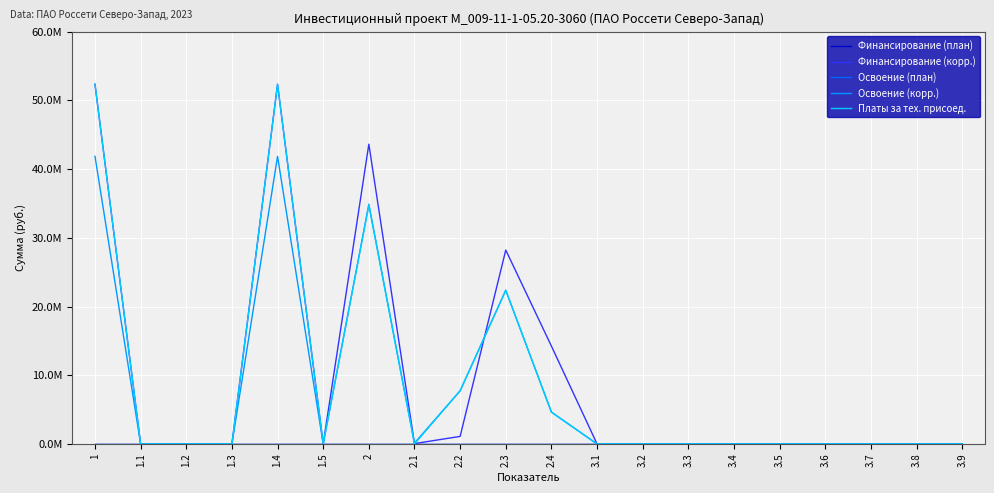

Is this an area chart (filled region under the line)?

No